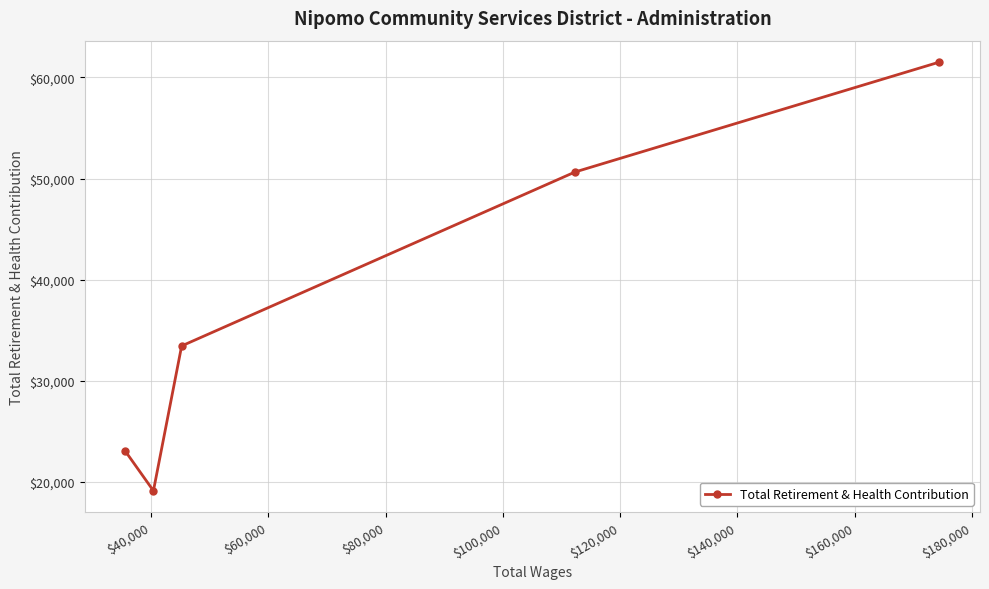

True or false: there are more than 2 points higher than both neighbors.

False